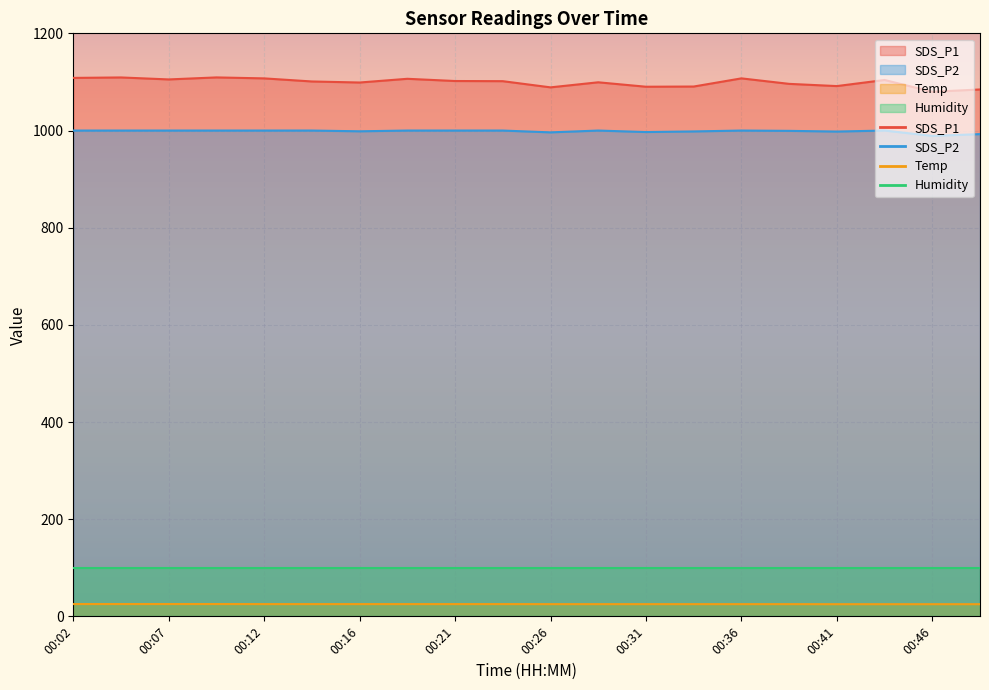

Where is SDS_P2 nearest to the value 994?

00:49